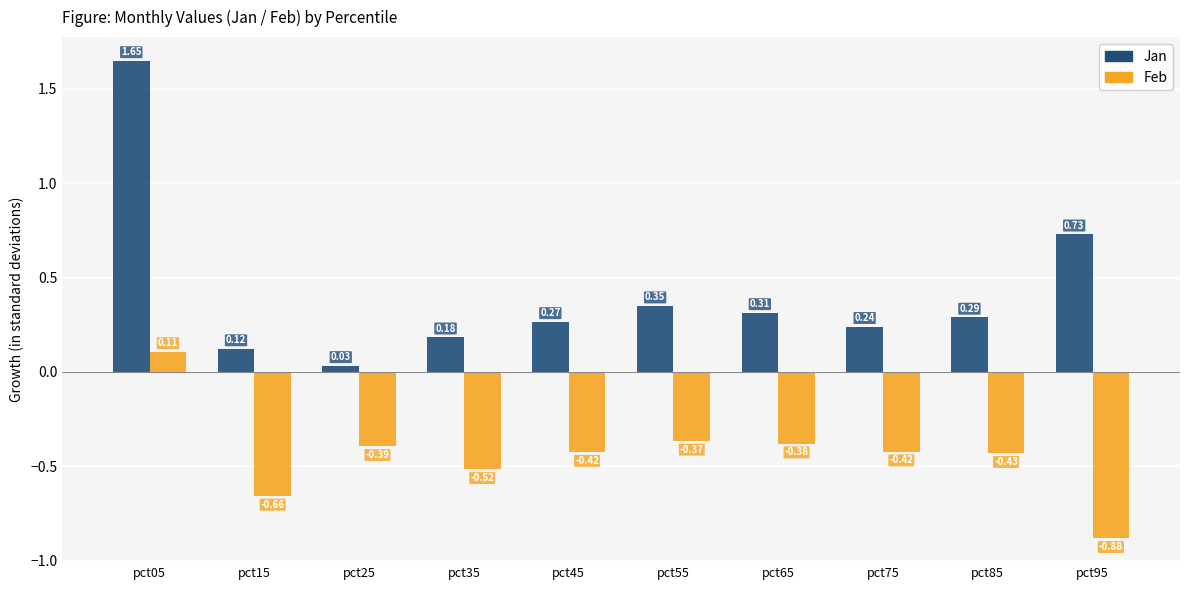

The Feb series shows -0.4 at pct15. True or false?

False